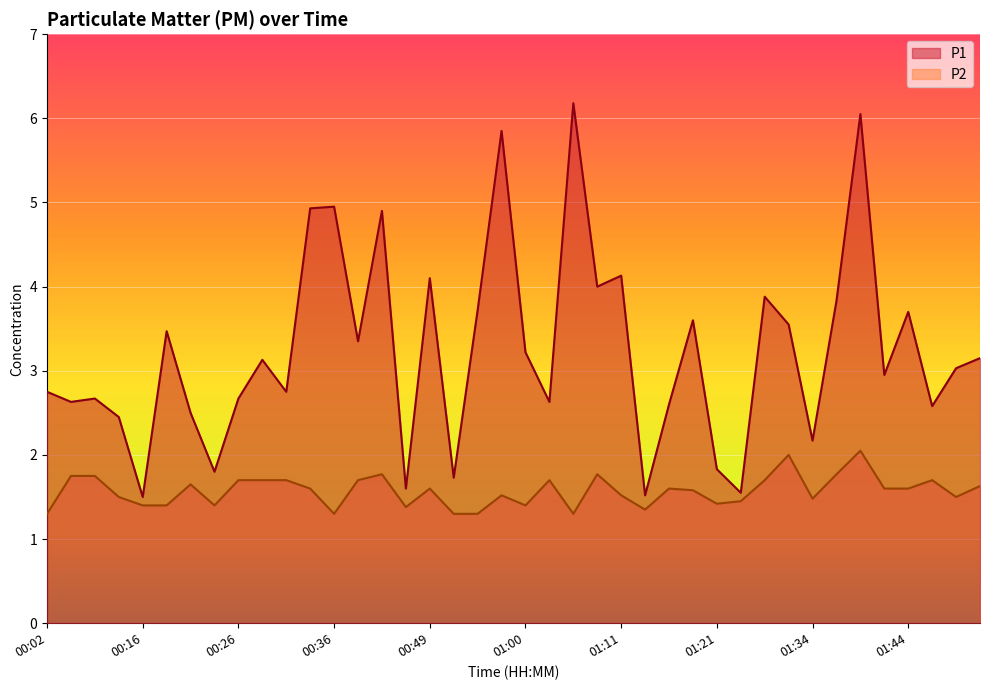

What is the maximum value for P1?

6.2